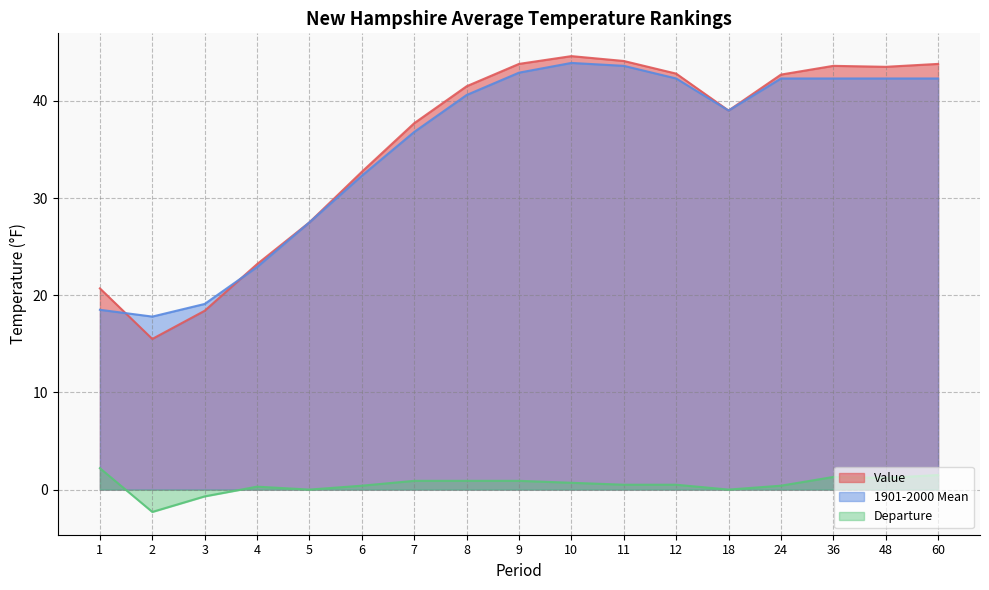

List the series in order of their peak value, highest first.

Value, 1901-2000 Mean, Departure